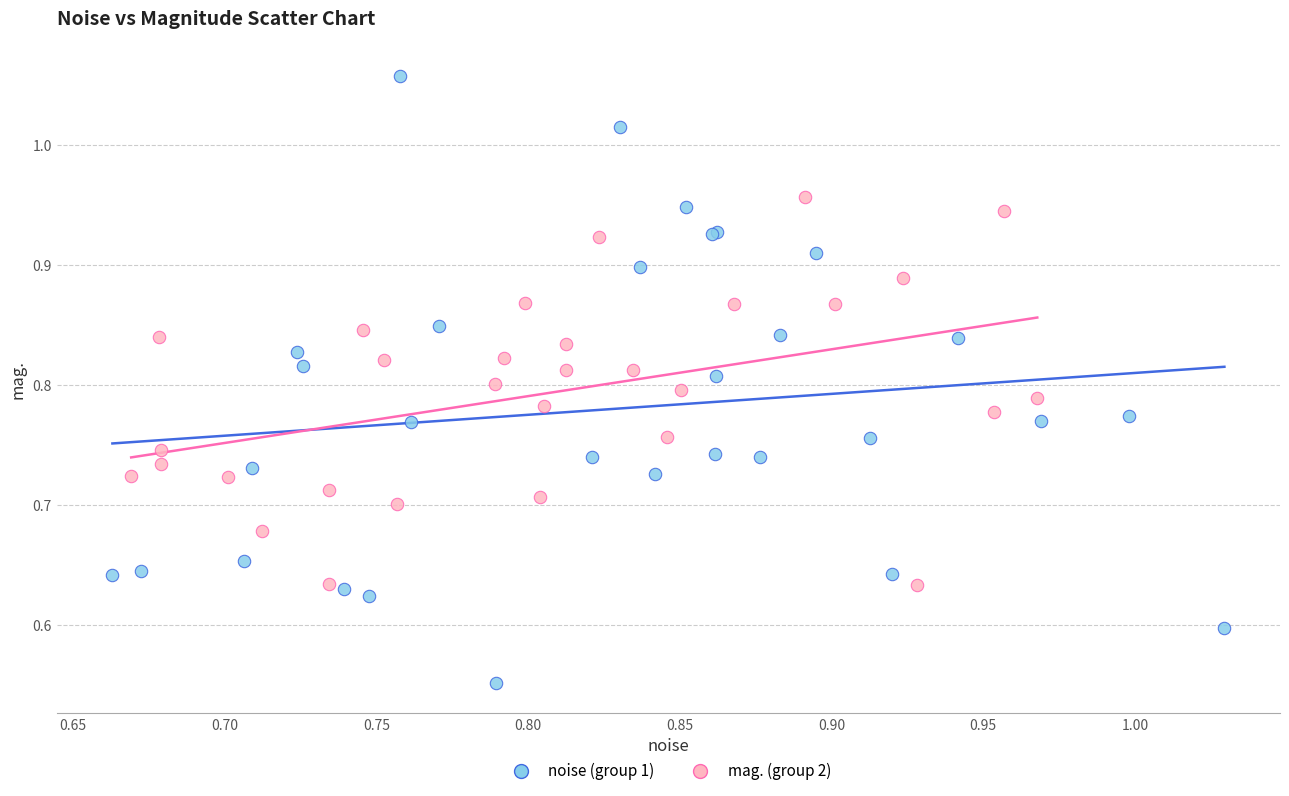

Which series has the largest Y range (max minus min)?

noise (group 1)